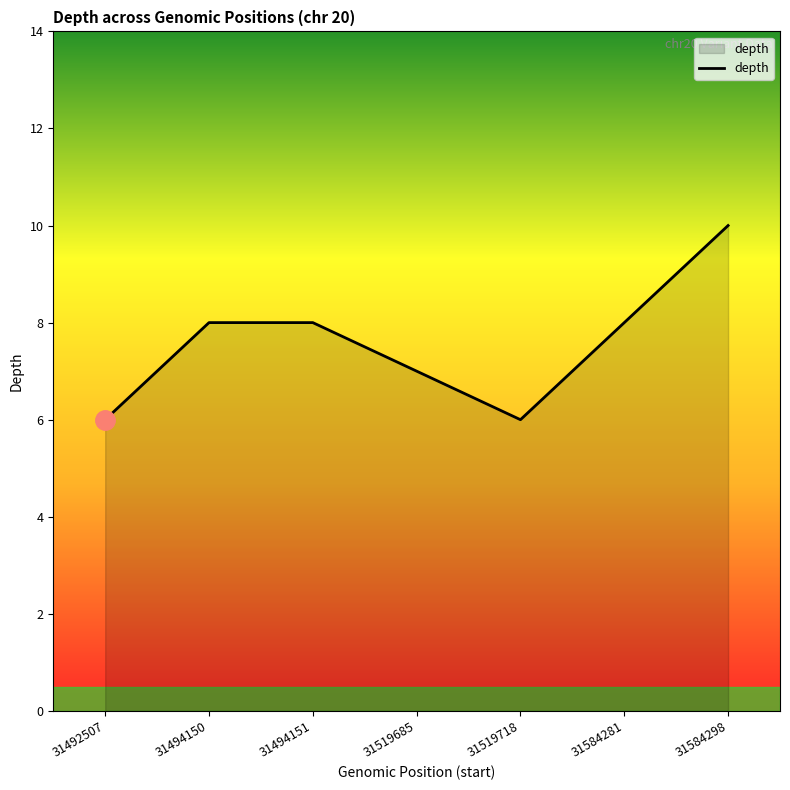

How many distinct data groups are displayed?

1